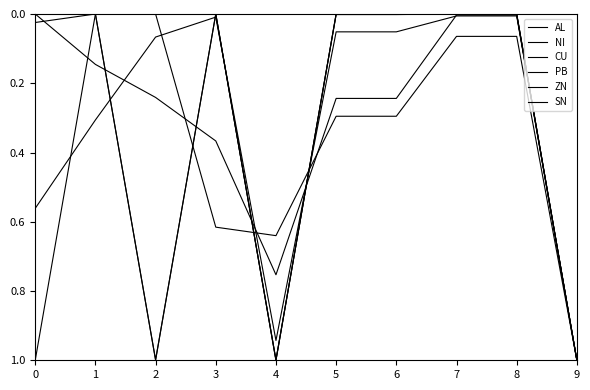

What is the value of the NI point at the 7th from the left?

0.2